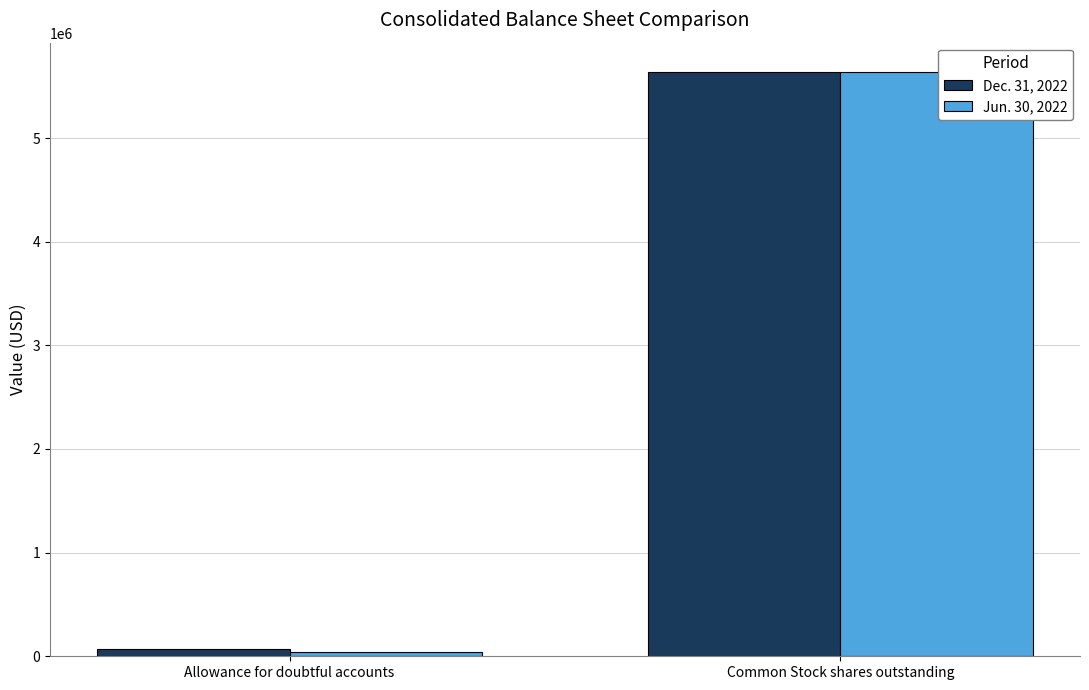

What is the minimum value shown in the chart?

44135